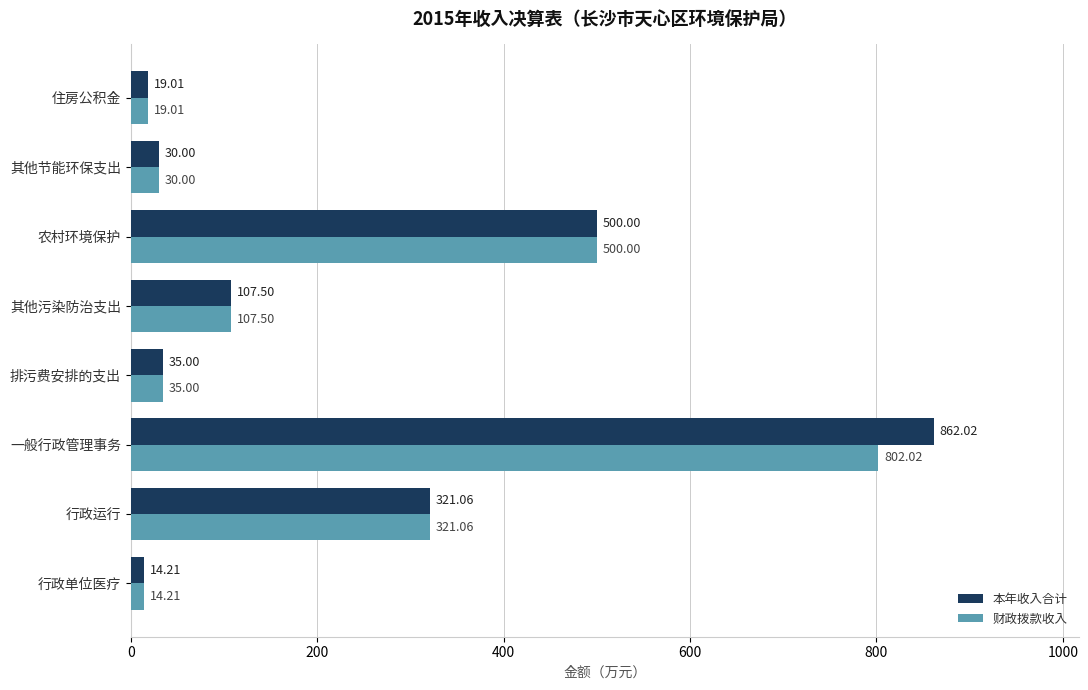

What is the lowest value of the 财政拨款收入 series?

14.2